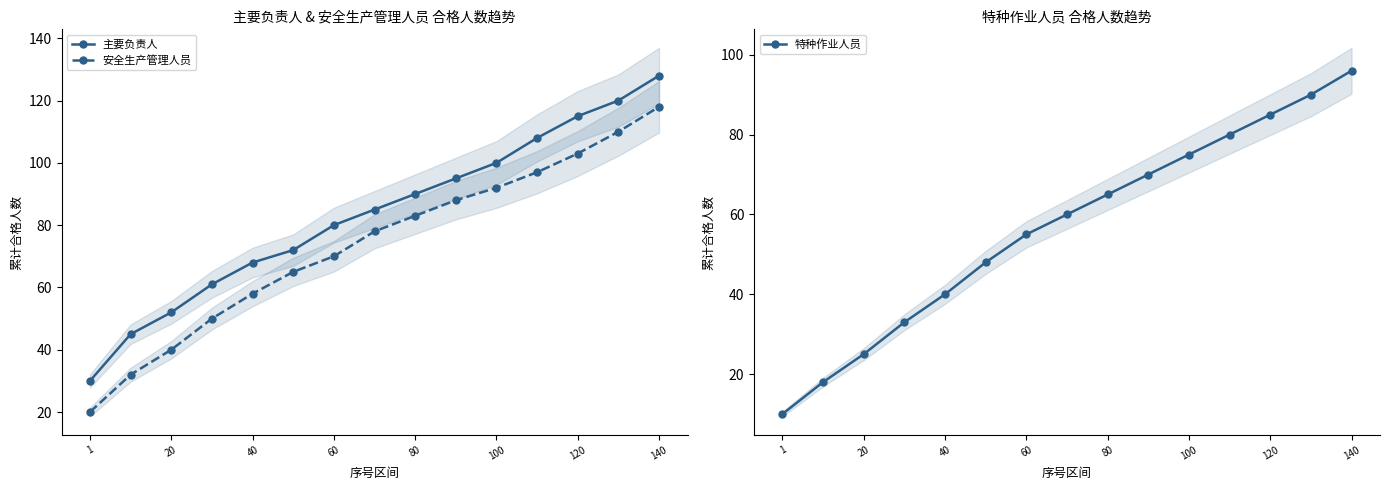

Which category has the lowest value in the 安全生产管理人员 series?

1